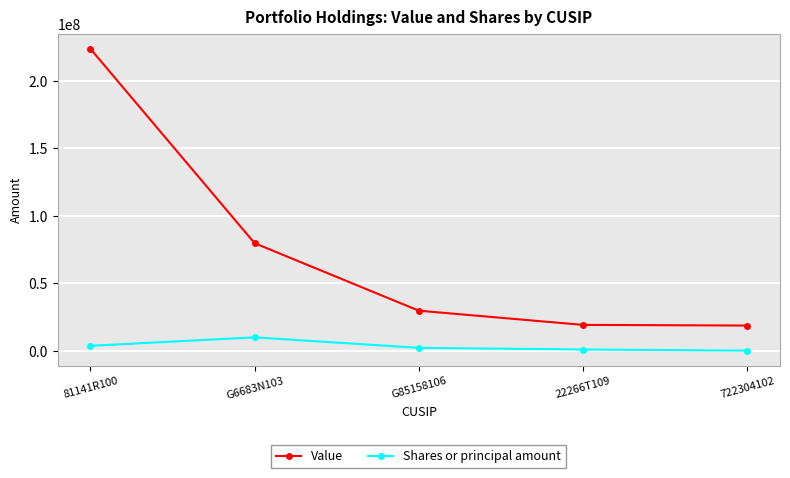

Where is Shares or principal amount nearest to the value 5194375?

81141R100